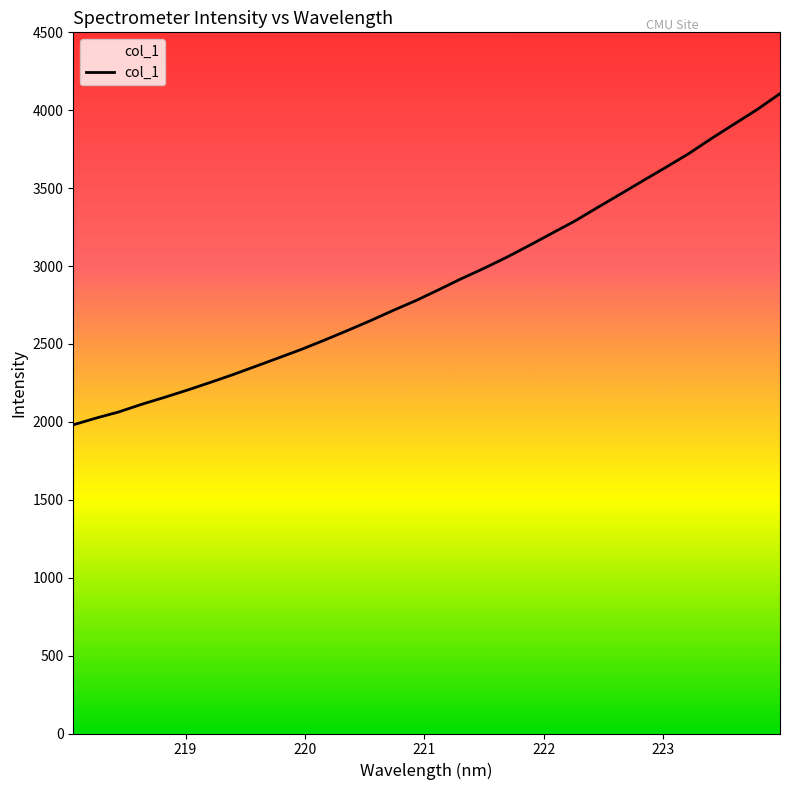

What is the minimum value shown in the chart?

1981.1